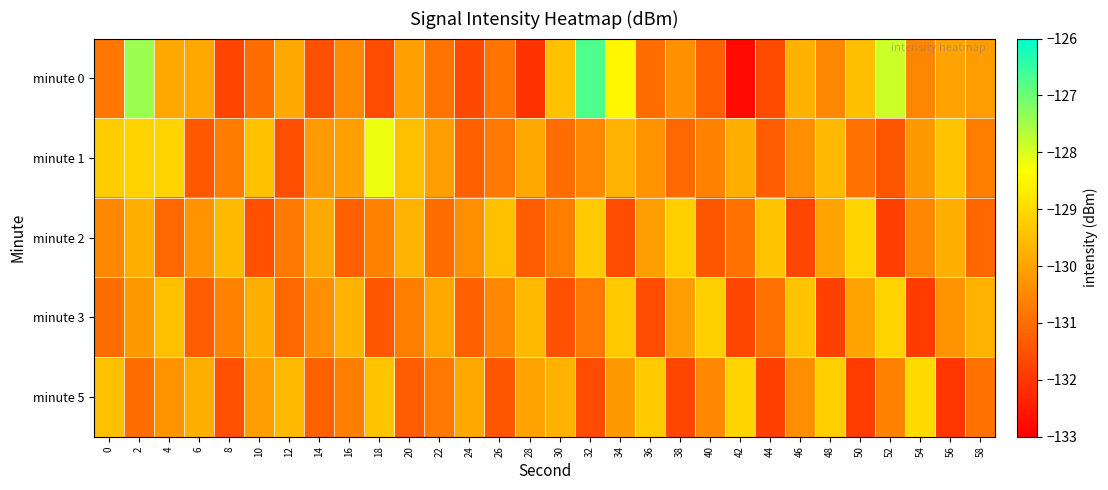

Reading left to right, what are all the values shown in this chart?

minute 0: 0=-130.8	2=-127.4	4=-129.9	6=-129.9	8=-131.7	10=-131.0	12=-129.9	14=-131.5	16=-130.5	18=-131.6	20=-130.1	22=-130.9	24=-131.7	26=-130.9	28=-132.0	30=-129.5	32=-126.7	34=-128.5	36=-131.0	38=-130.3	40=-131.2	42=-132.8	44=-131.6	46=-129.8	48=-130.5	50=-129.5	52=-127.9	54=-130.5	56=-130.0	58=-130.1
minute 1: 0=-129.3	2=-129.1	4=-129.1	6=-131.4	8=-130.7	10=-129.5	12=-131.5	14=-130.2	16=-130.1	18=-128.2	20=-129.5	22=-130.1	24=-131.2	26=-130.8	28=-129.9	30=-131.0	32=-130.5	34=-129.7	36=-130.3	38=-131.1	40=-130.6	42=-129.8	44=-131.3	46=-130.4	48=-129.6	50=-130.9	52=-131.4	54=-130.2	56=-129.4	58=-130.7
minute 2: 0=-130.5	2=-129.8	4=-131.1	6=-130.3	8=-129.6	10=-131.5	12=-130.8	14=-129.9	16=-131.2	18=-130.6	20=-129.7	22=-131.0	24=-130.4	26=-129.5	28=-131.3	30=-130.7	32=-129.3	34=-131.6	36=-130.1	38=-129.2	40=-131.4	42=-130.9	44=-129.4	46=-131.7	48=-130.0	50=-129.1	52=-131.8	54=-130.5	56=-129.8	58=-131.1
minute 3: 0=-131.0	2=-130.2	4=-129.5	6=-131.3	8=-130.6	10=-129.8	12=-131.1	14=-130.4	16=-129.7	18=-131.4	20=-130.7	22=-129.9	24=-131.2	26=-130.5	28=-129.6	30=-131.5	32=-130.8	34=-129.3	36=-131.6	38=-130.1	40=-129.2	42=-131.7	44=-130.9	46=-129.4	48=-131.8	50=-130.0	52=-129.1	54=-131.9	56=-130.3	58=-129.7
minute 5: 0=-129.5	2=-131.0	4=-130.3	6=-129.8	8=-131.5	10=-130.1	12=-129.6	14=-131.2	16=-130.7	18=-129.4	20=-131.3	22=-130.8	24=-129.9	26=-131.4	28=-130.0	30=-129.7	32=-131.6	34=-130.2	36=-129.3	38=-131.7	40=-130.5	42=-129.1	44=-131.8	46=-130.4	48=-129.2	50=-131.9	52=-130.6	54=-129.0	56=-132.0	58=-130.9